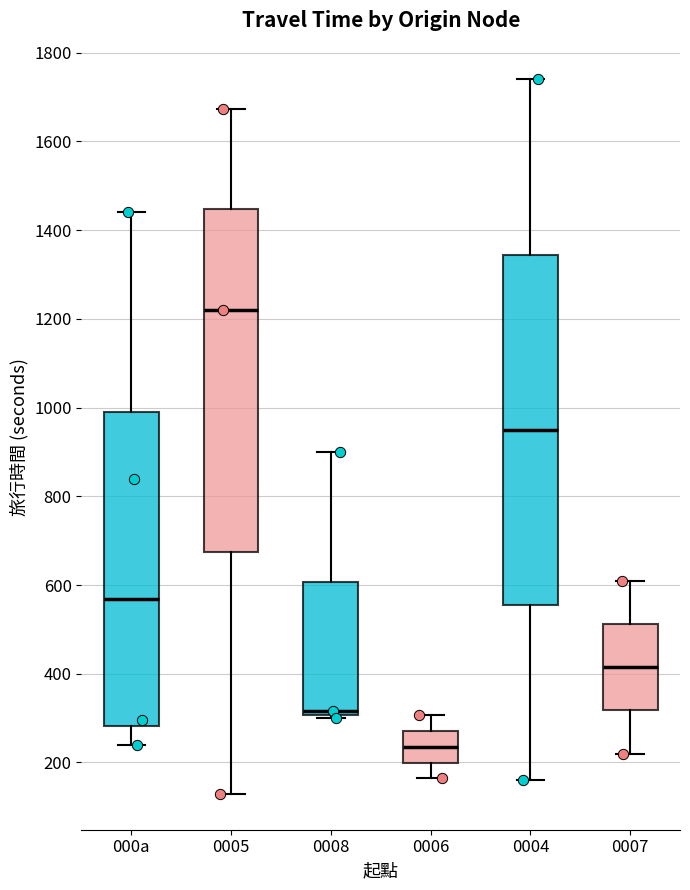

Which box's median line is the highest?

0005